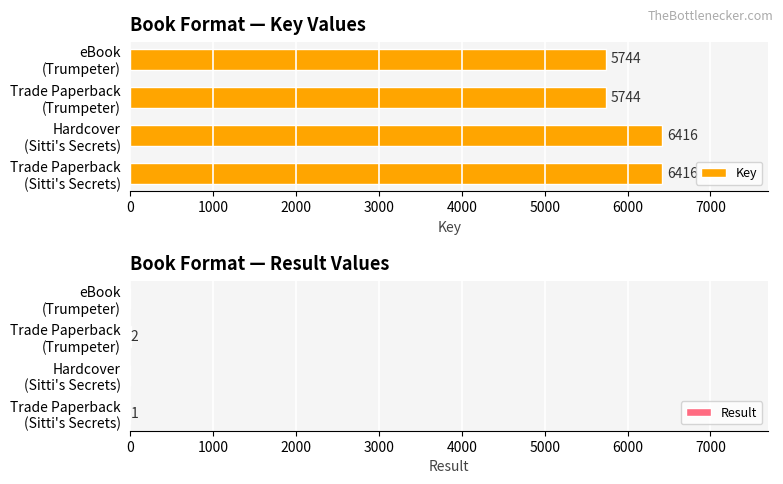

The value of Key at 1000 is 4322. True or false?

False